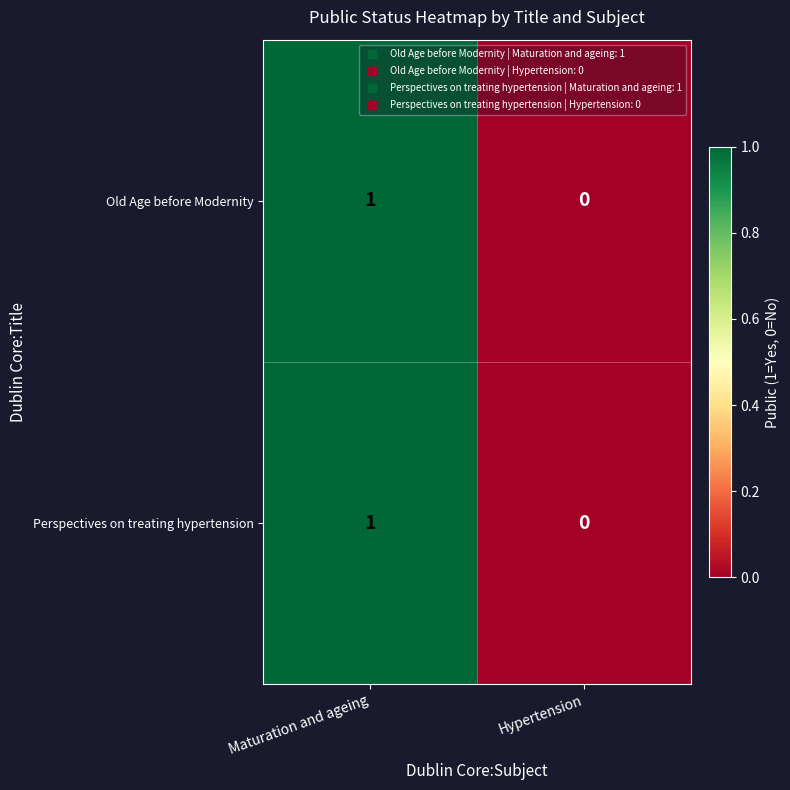

At which category is the sum across all series the highest?

Maturation and ageing